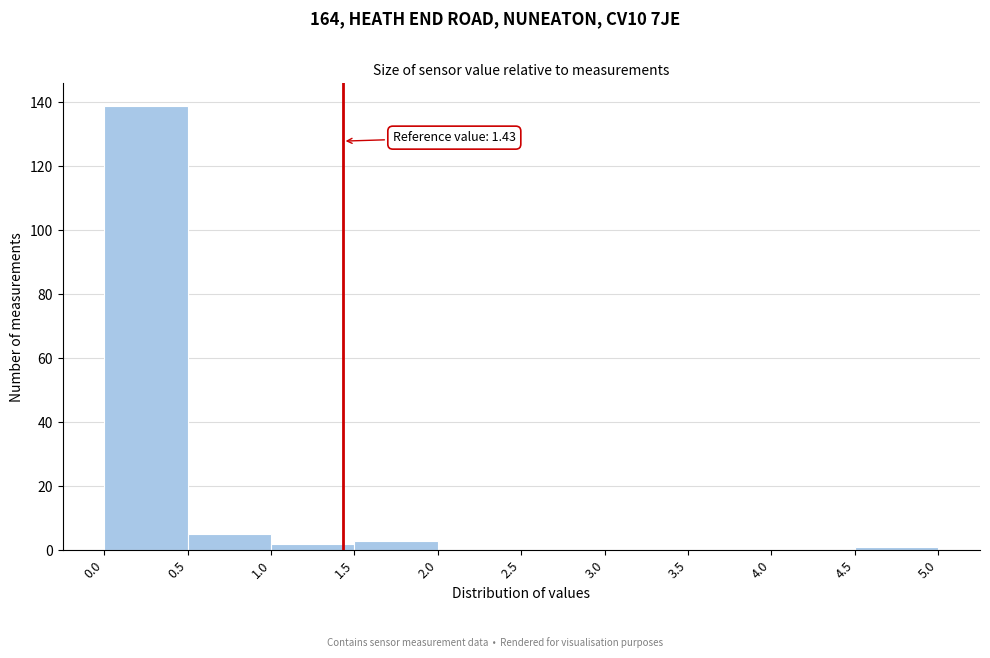

Which range on the x-axis has the tallest bar?

0.0 to 0.5